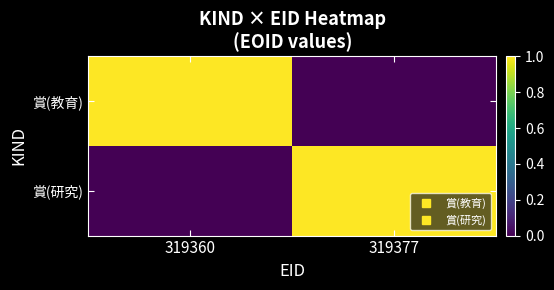

What is the greatest value displayed?

1.0